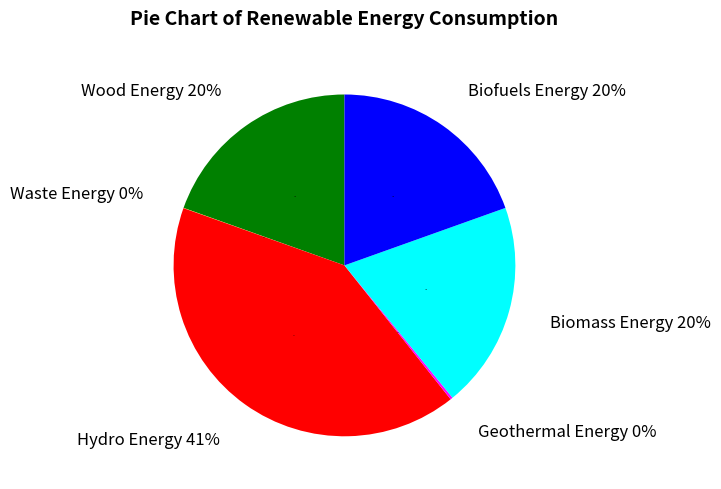

Count the number of slices in the pie.

6